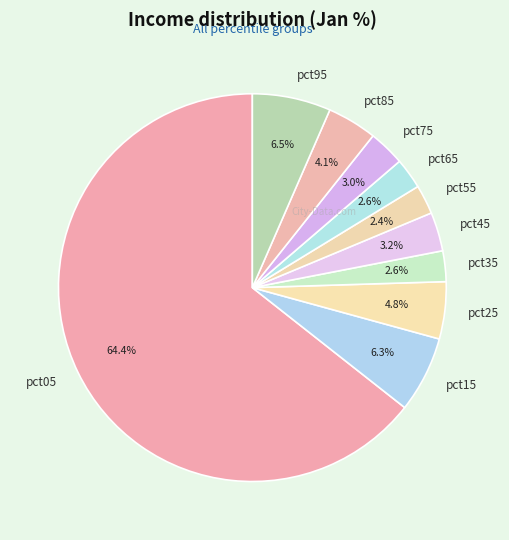

What is the largest slice in the pie chart?

pct05